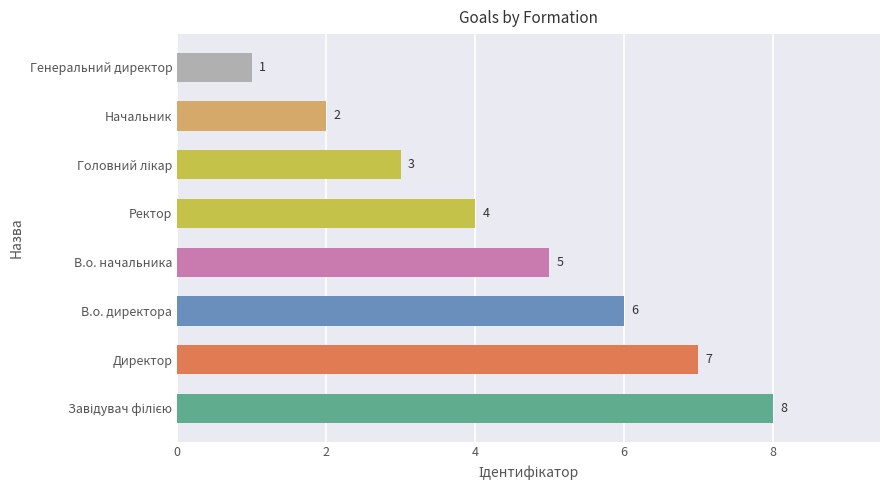

What is the change in value from В.о. начальника to Начальник?

-3